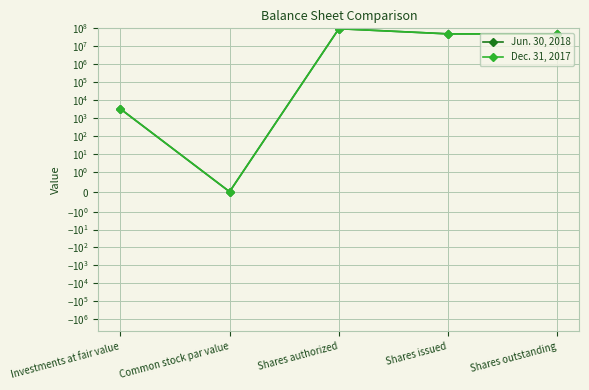

True or false: Dec. 31, 2017 has more than 2 points higher than both neighbors.

False